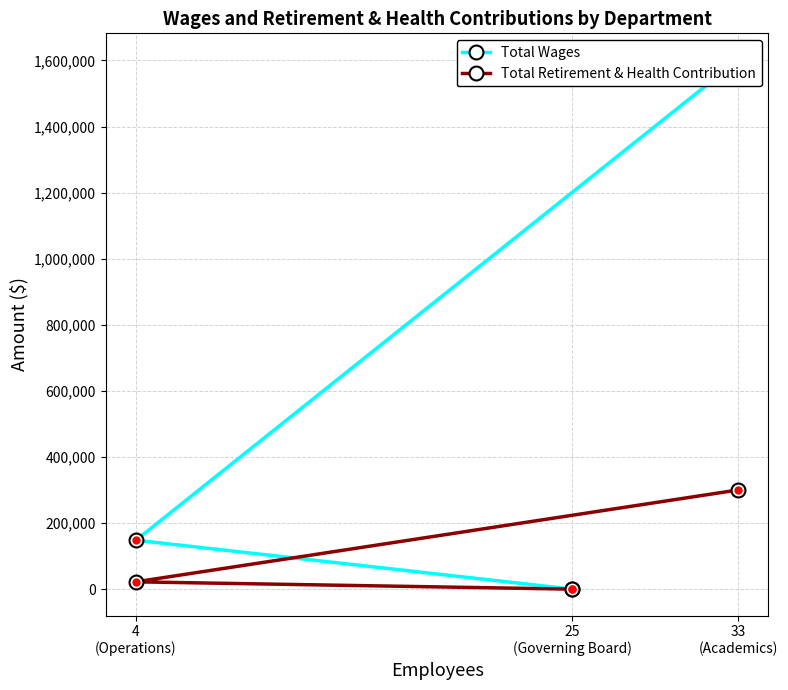

The value of Total Wages at 4
(Operations) is 148035. True or false?

True